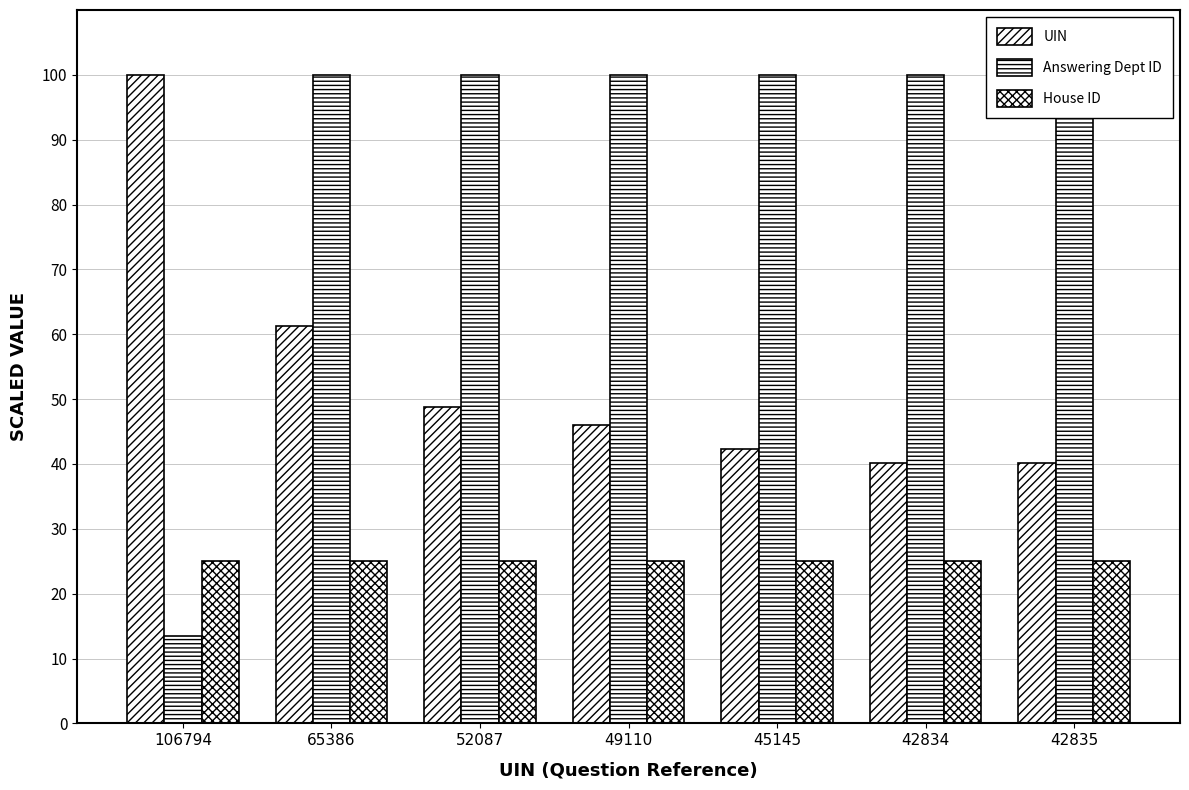

What is the total value across all series at 45145?

167.3